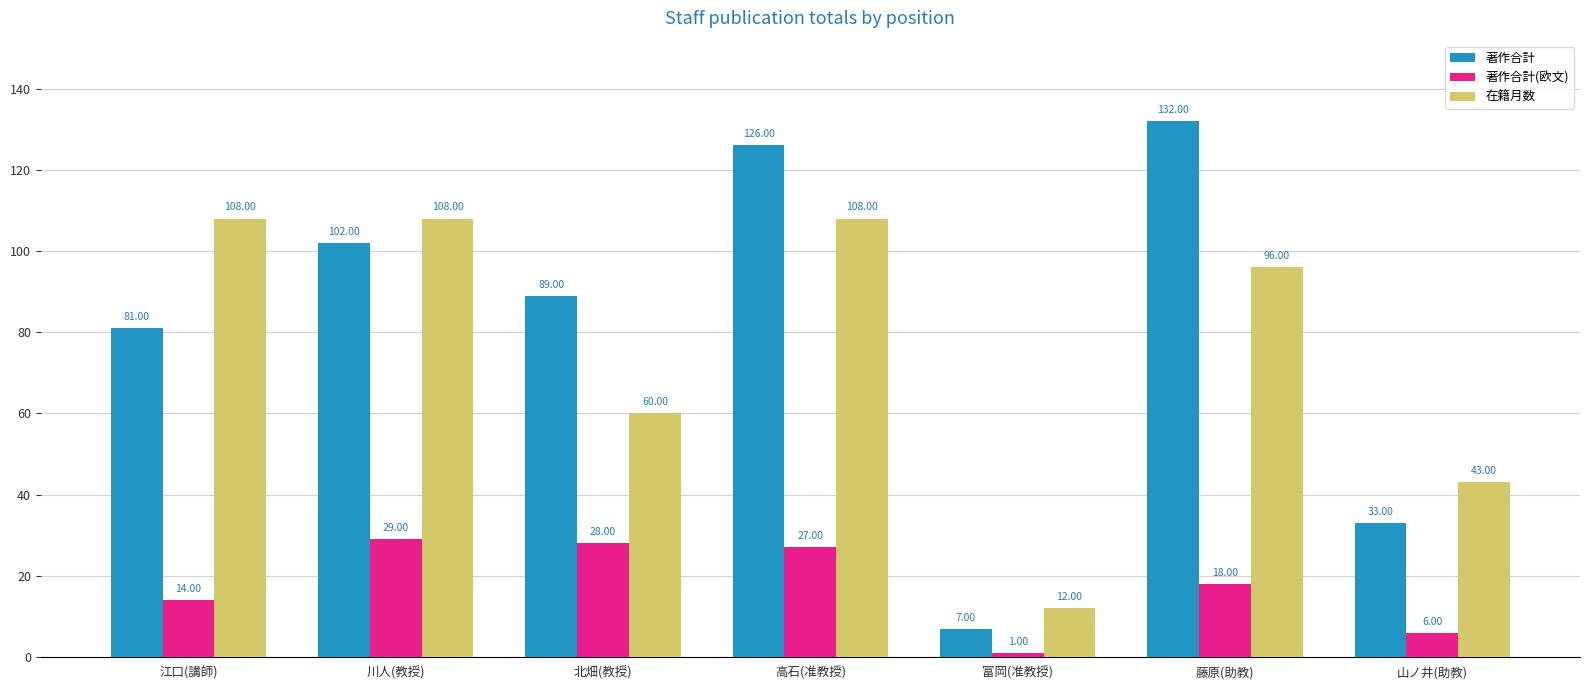

Which category has the highest value across all series?

藤原(助教)